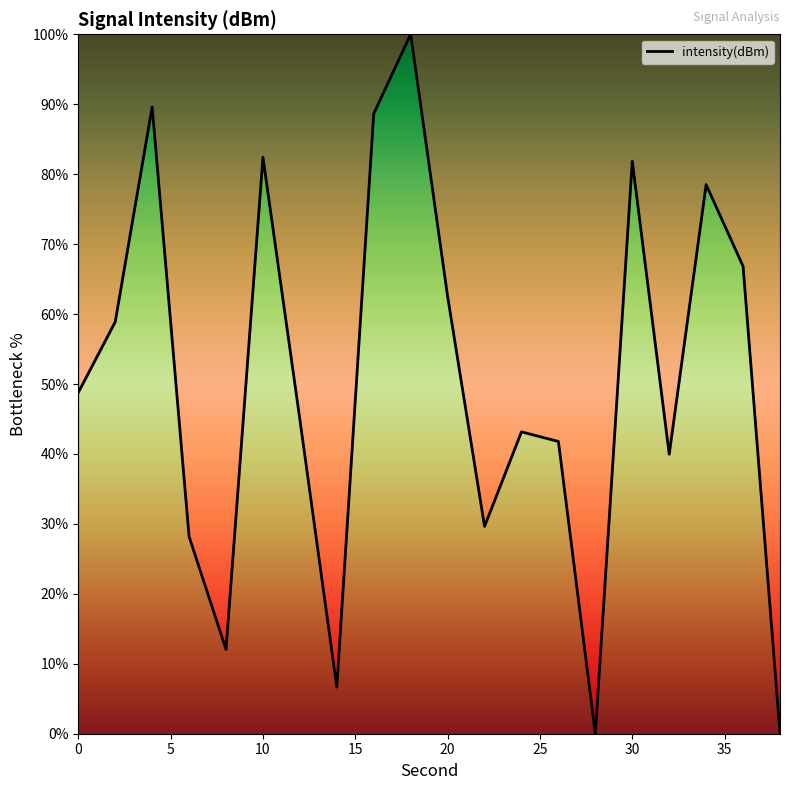

What is the difference between the maximum and minimum values?

100.0